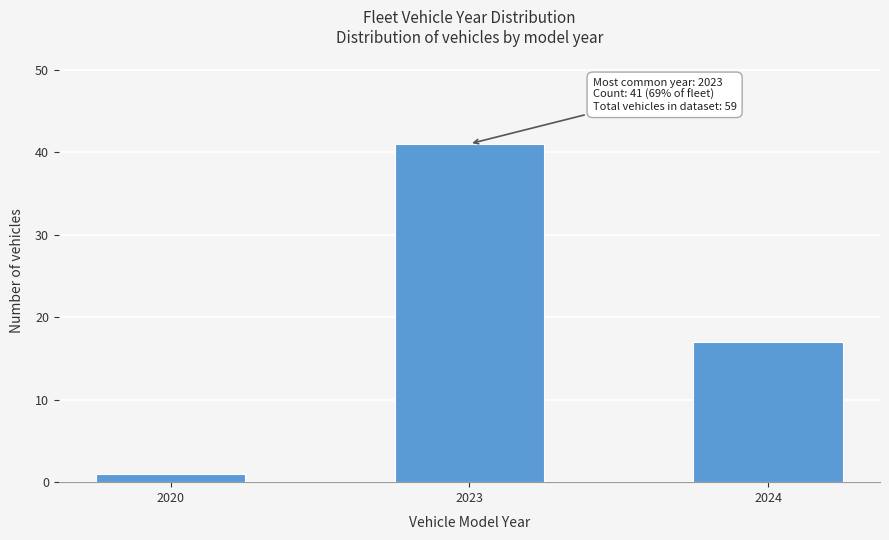

Reading left to right, list all the values displayed in this chart.

1	41	17